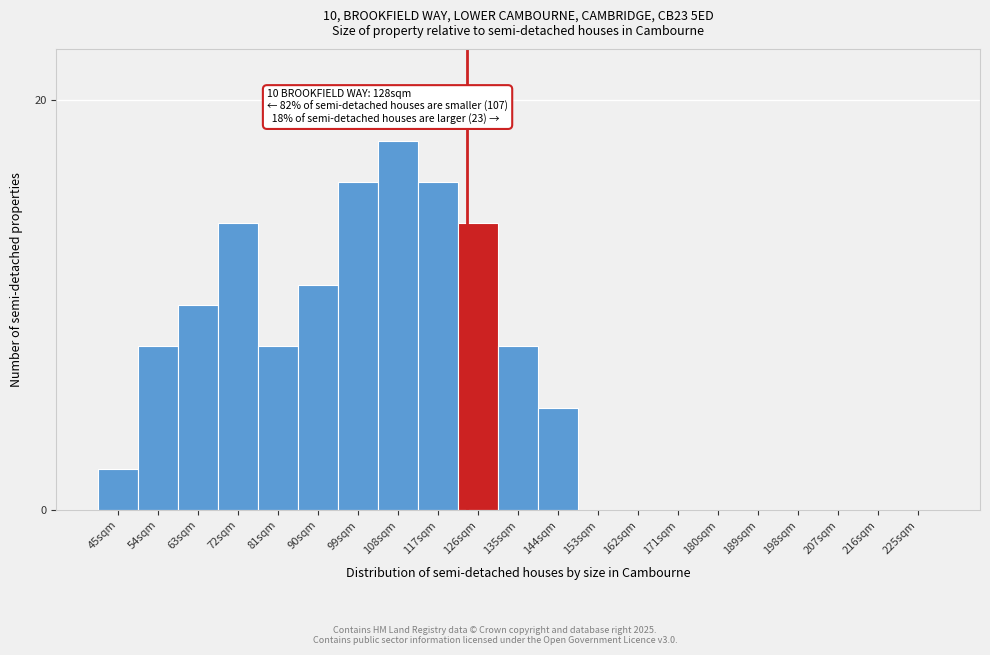

Reading left to right, transcribe all the data shown in this chart.

45sqm=2	54sqm=8	63sqm=10	72sqm=14	81sqm=8	90sqm=11	99sqm=16	108sqm=18	117sqm=16	126sqm=14	135sqm=8	144sqm=5	153sqm=0	162sqm=0	171sqm=0	180sqm=0	189sqm=0	198sqm=0	207sqm=0	216sqm=0	225sqm=0